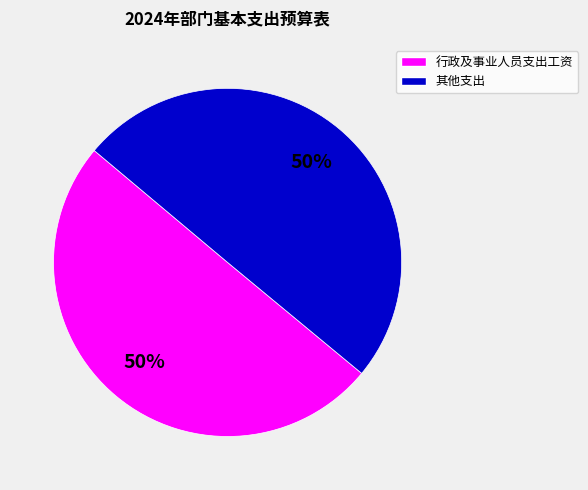

To the nearest percent, what is the average slice percentage?

50%